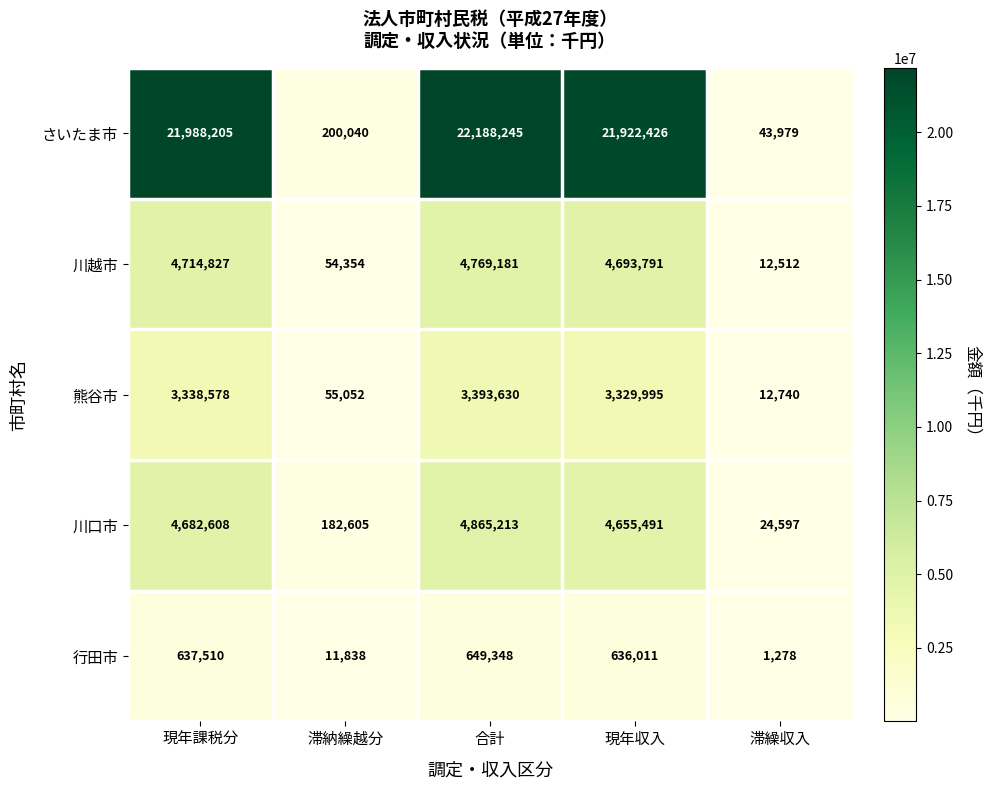

What is the spread (max minus min) of values at 現年課税分?

21350695